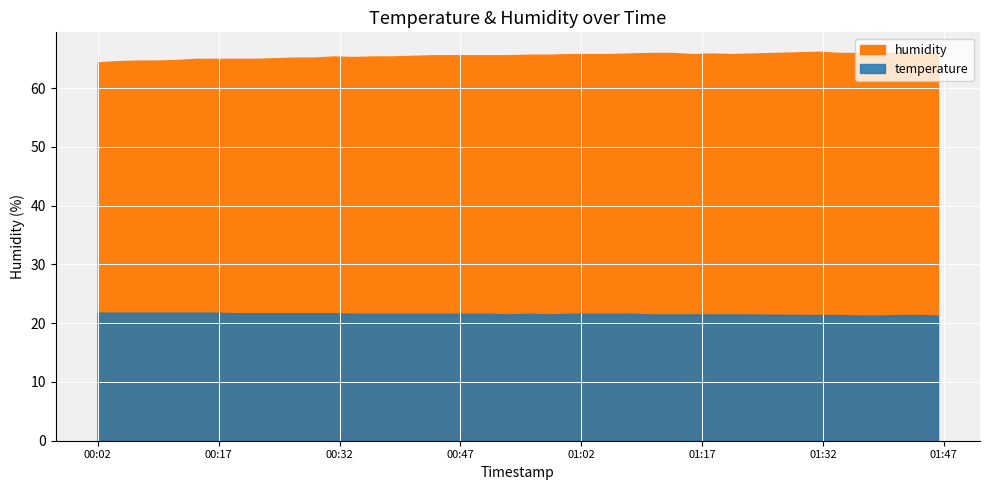

What is the difference between the temperature values at 2023-07-20T01:46:17 and 2023-07-20T00:53:08?

0.2